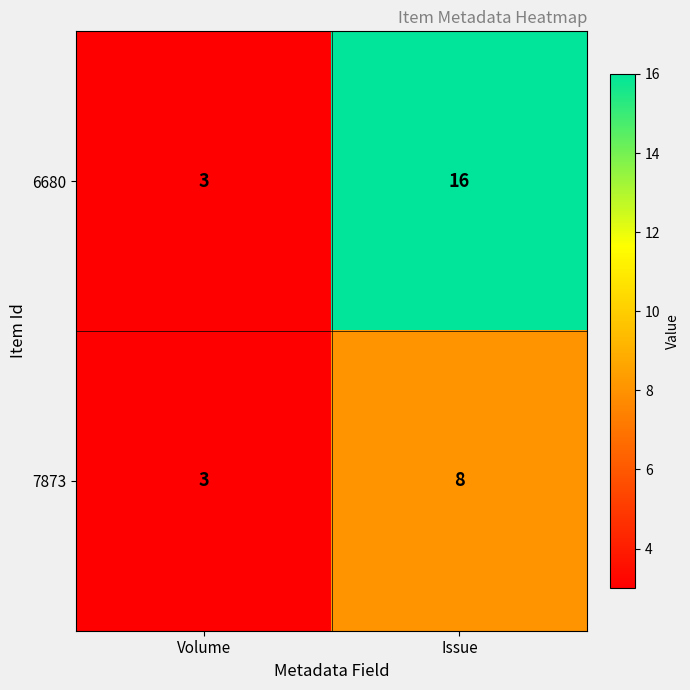

What is the lowest value of the 6680 series?

3